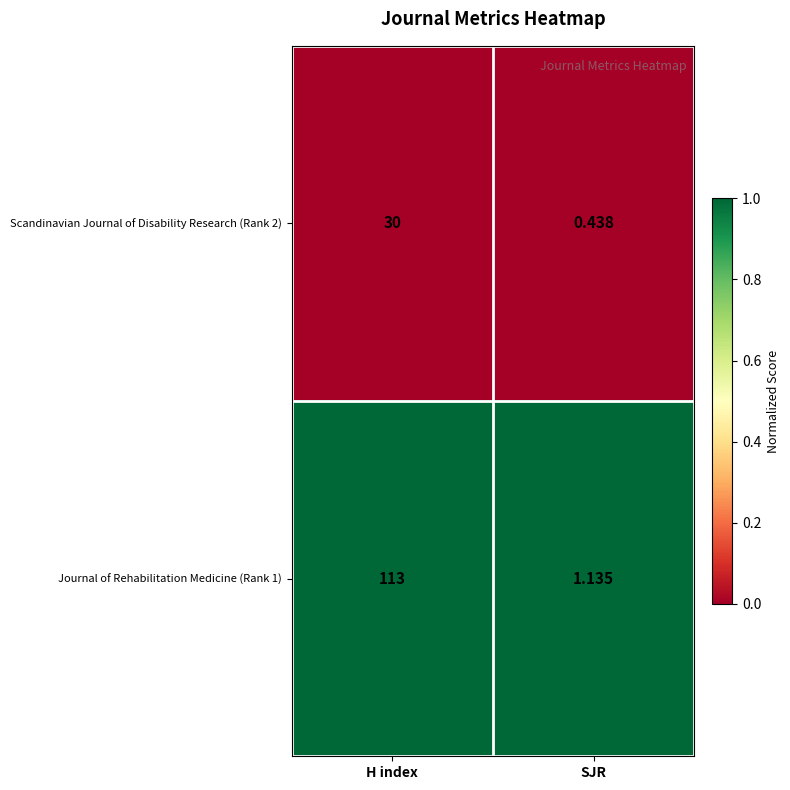

Rank the categories by Scandinavian Journal of Disability Research (Rank 2) value from highest to lowest.

H index, SJR